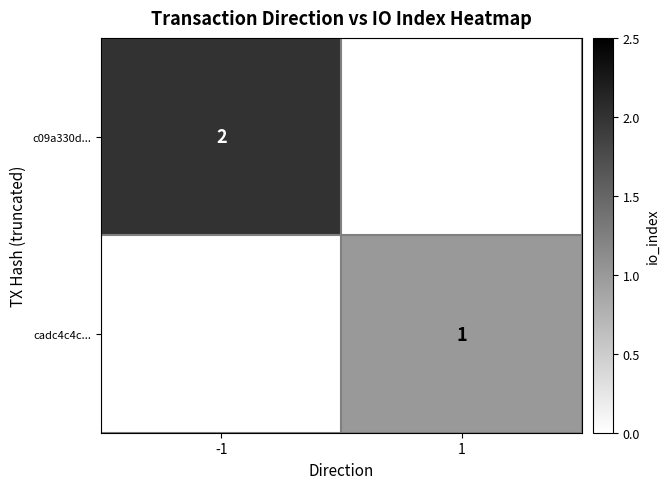

The cadc4c4c... series shows 1 at 1. True or false?

True